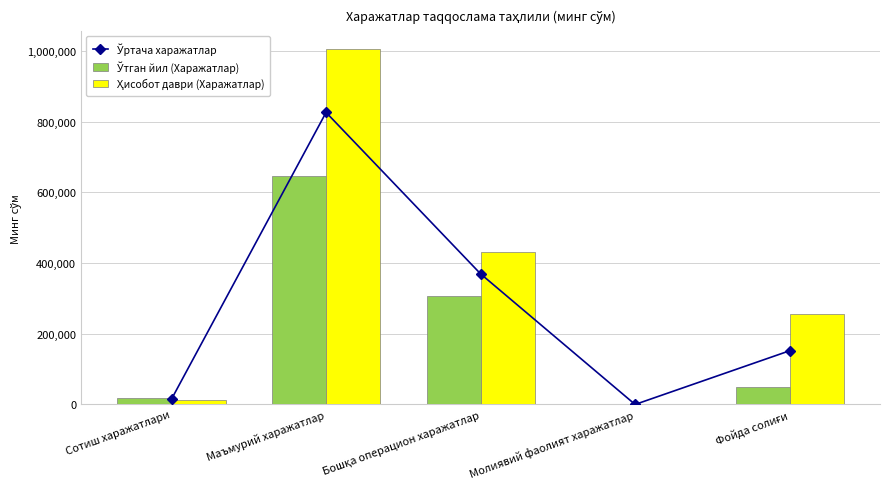

Rank the series by their maximum value, from highest to lowest.

Ҳисобот даври (Харажатлар), Ўртача харажатлар, Ўтган йил (Харажатлар)